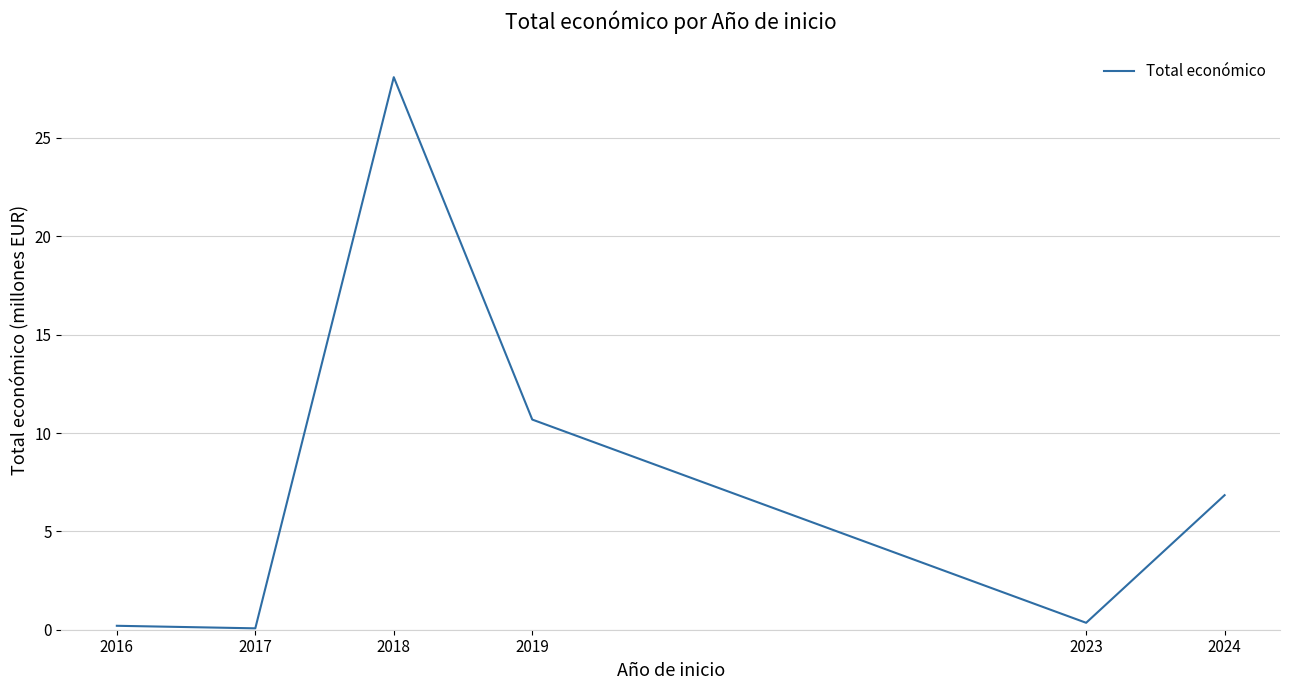

What is the maximum value shown in the chart?

28.1